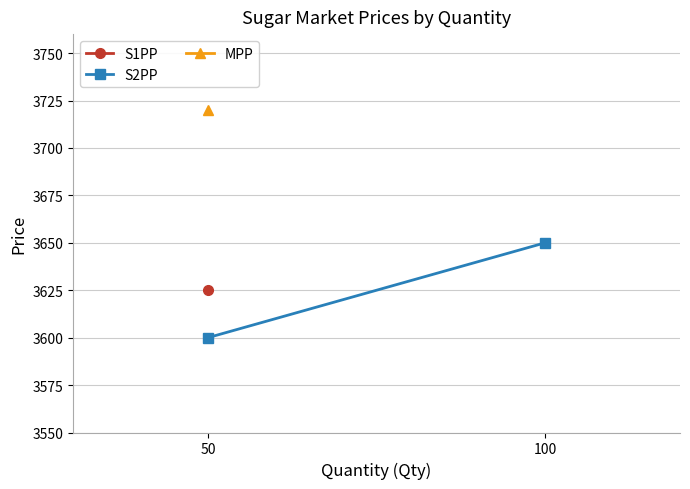

Rank the categories by value from lowest to highest.

50, 100